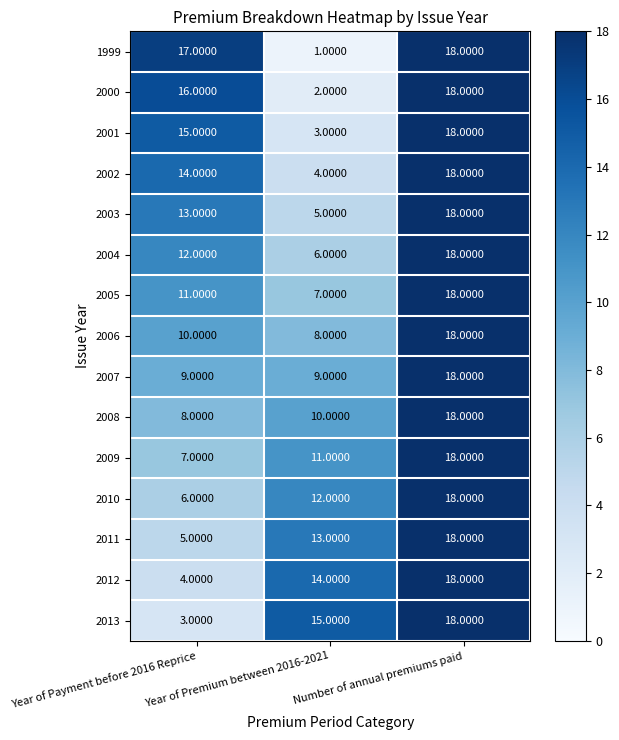

Which series has the widest spread of values?

1999